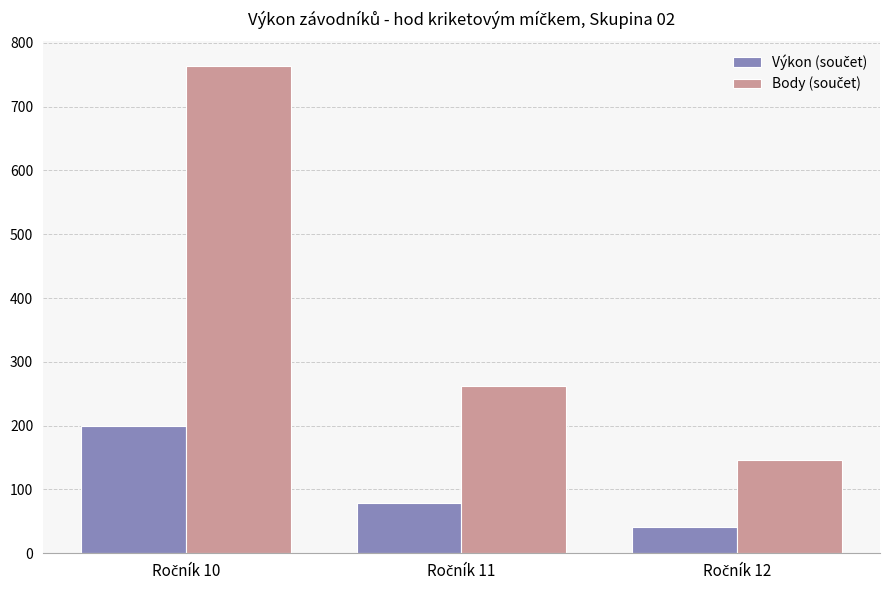

What is the maximum value shown in the chart?

764.0